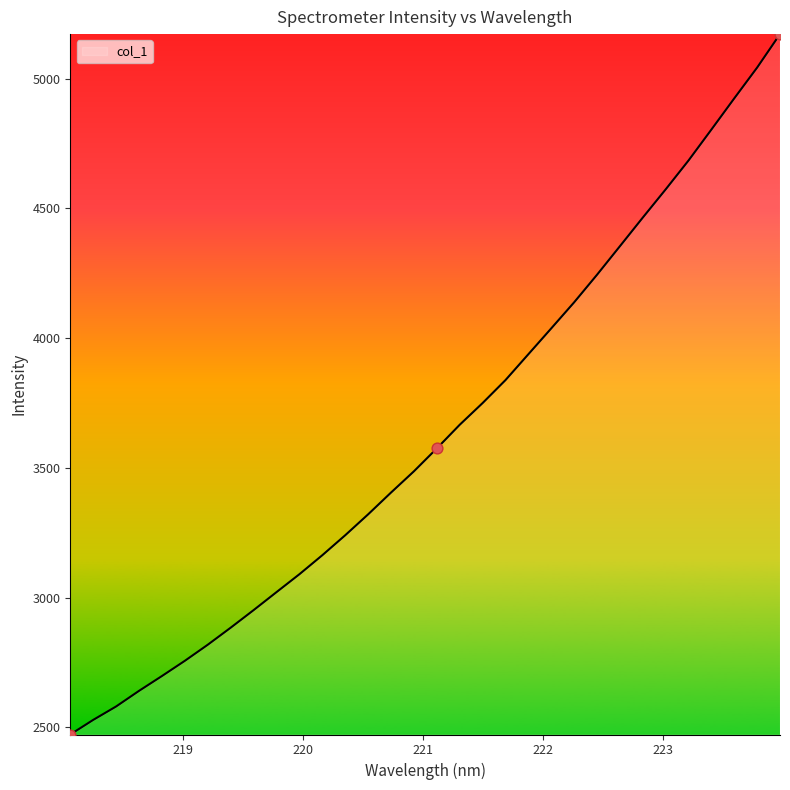

What is the greatest value displayed?

5171.6